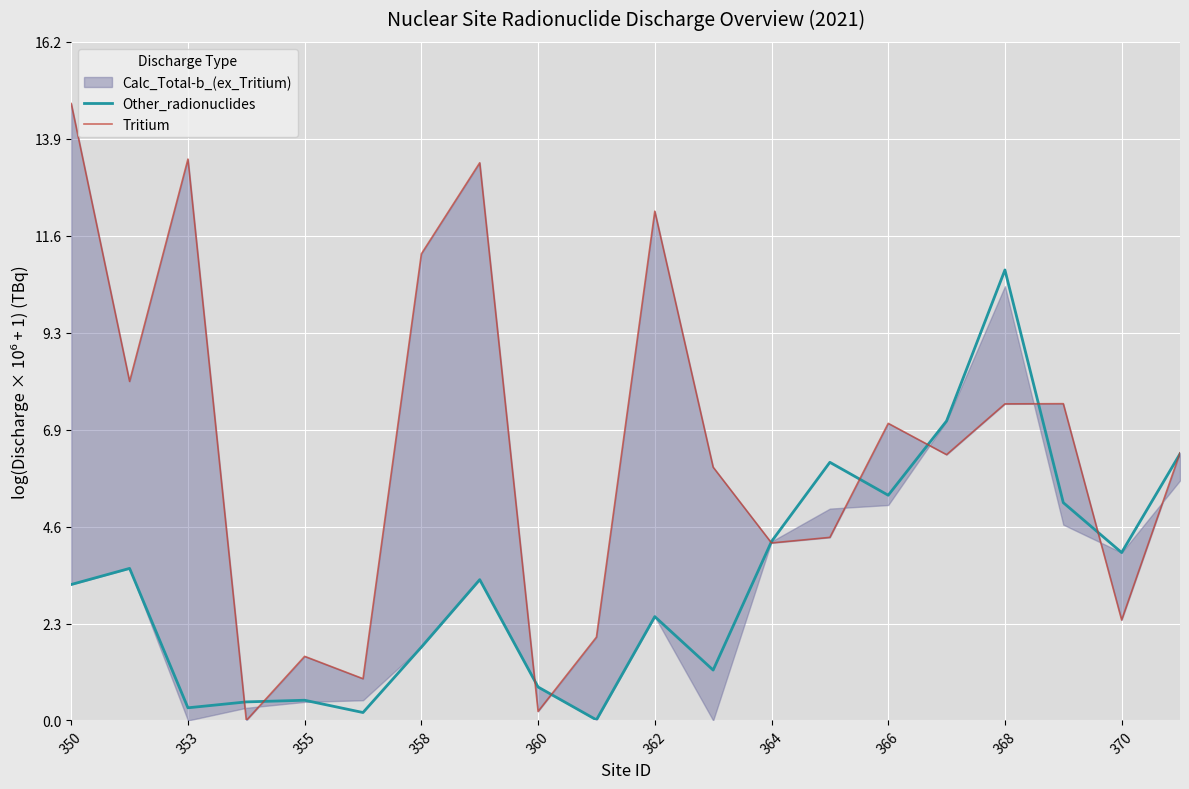

Is it true that Other_radionuclides equals 4.0 at 370?

True